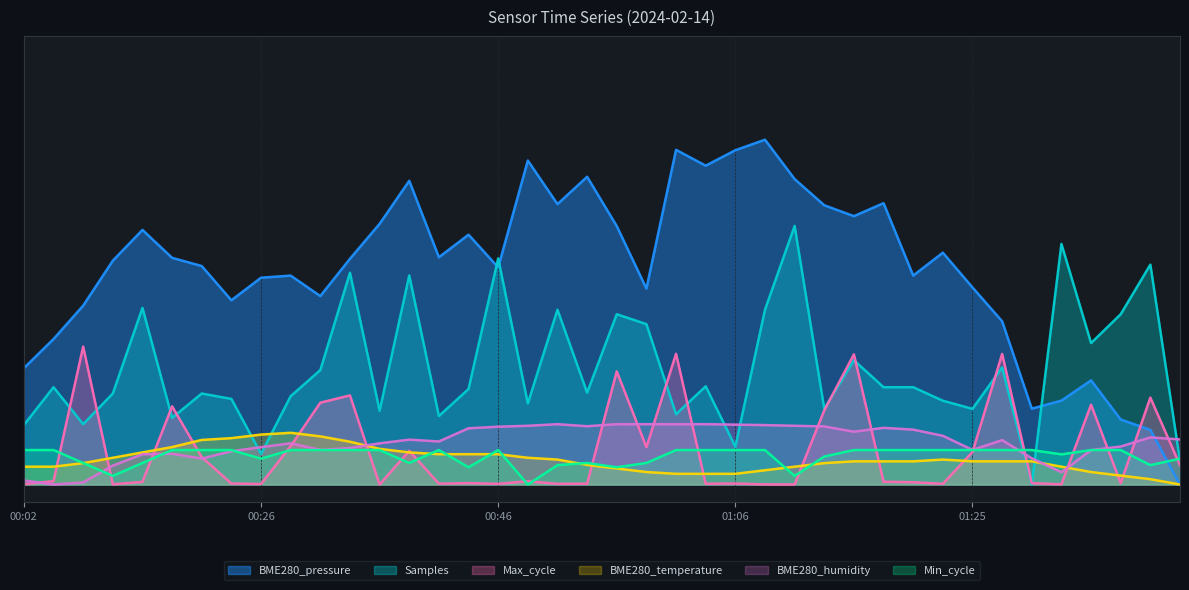

Which series has the widest spread of values?

BME280_pressure